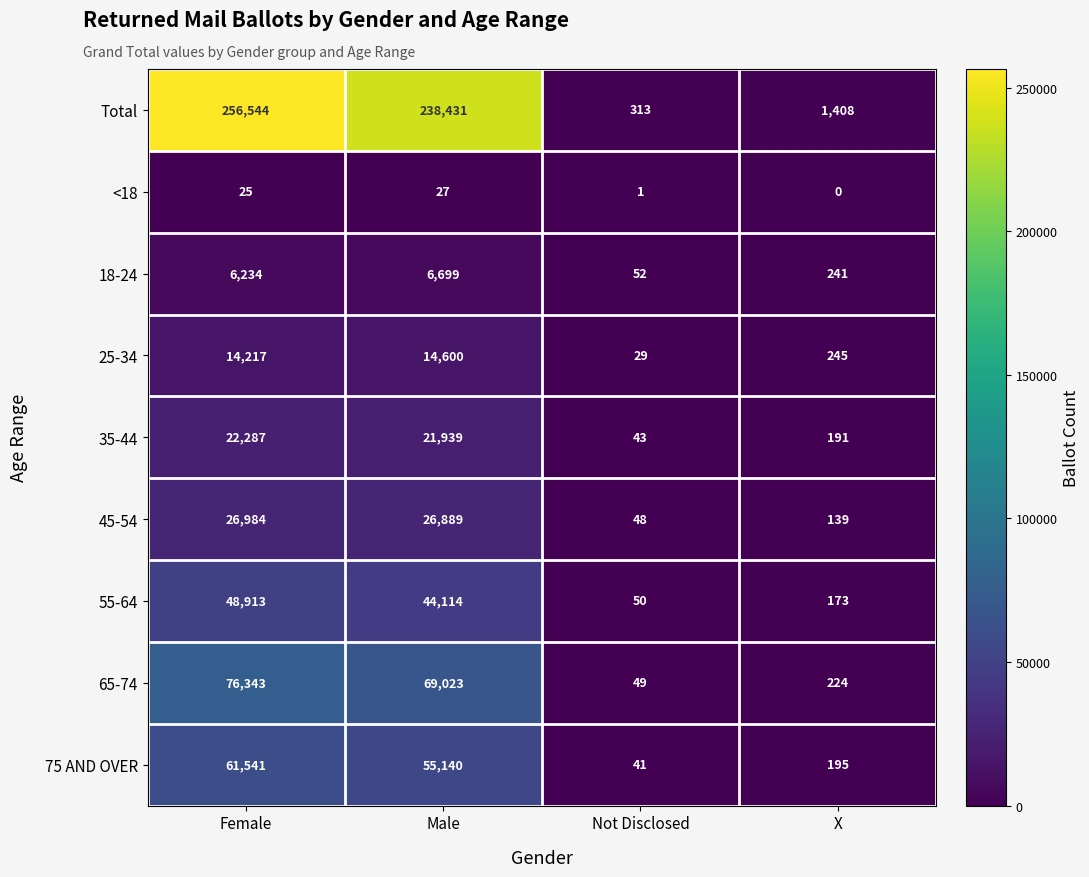

At which category is the sum across all series the highest?

Female